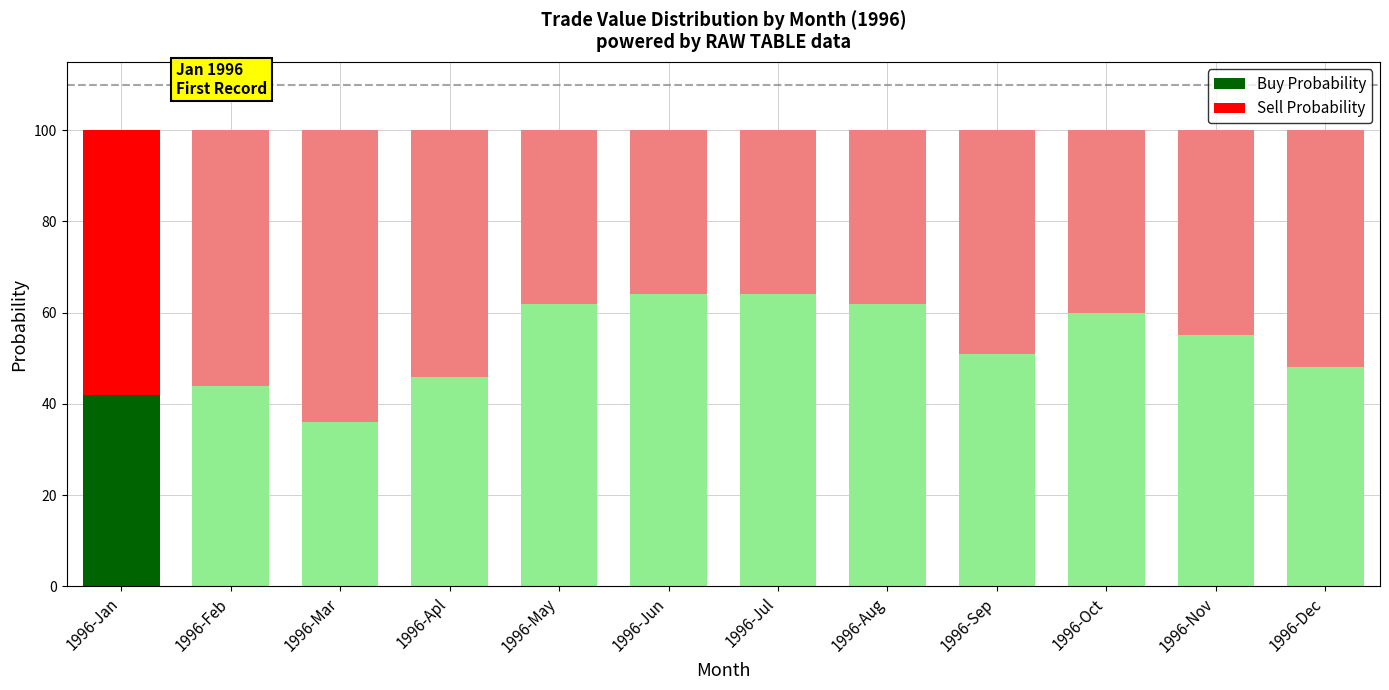

What is the maximum value for Buy Probability?

64